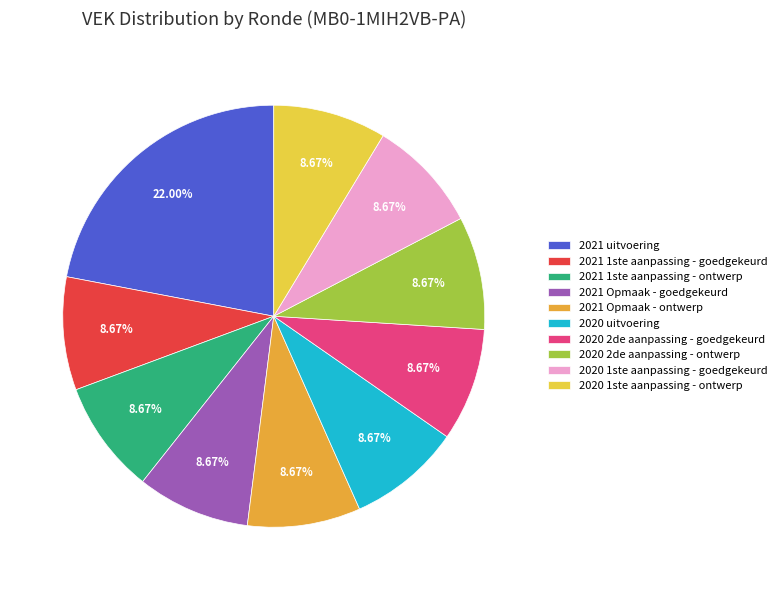

Which category has the biggest portion of the pie?

2021 uitvoering